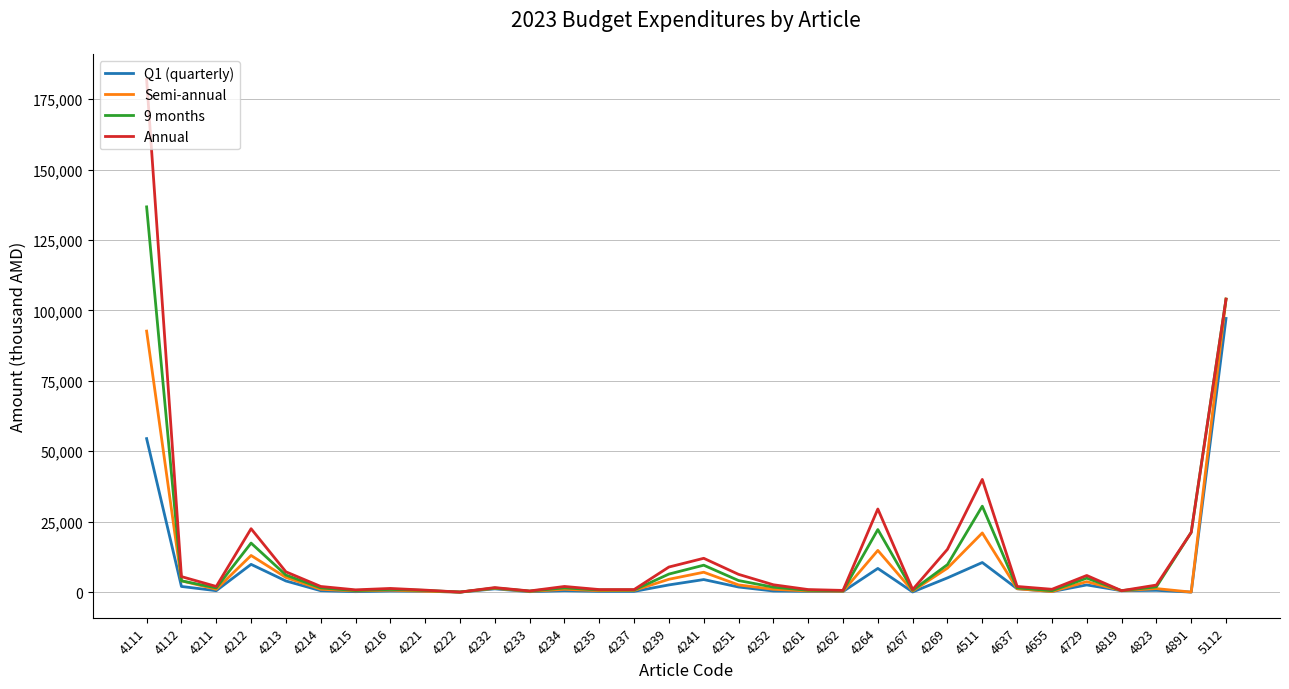

At which category is the sum across all series the highest?

4111